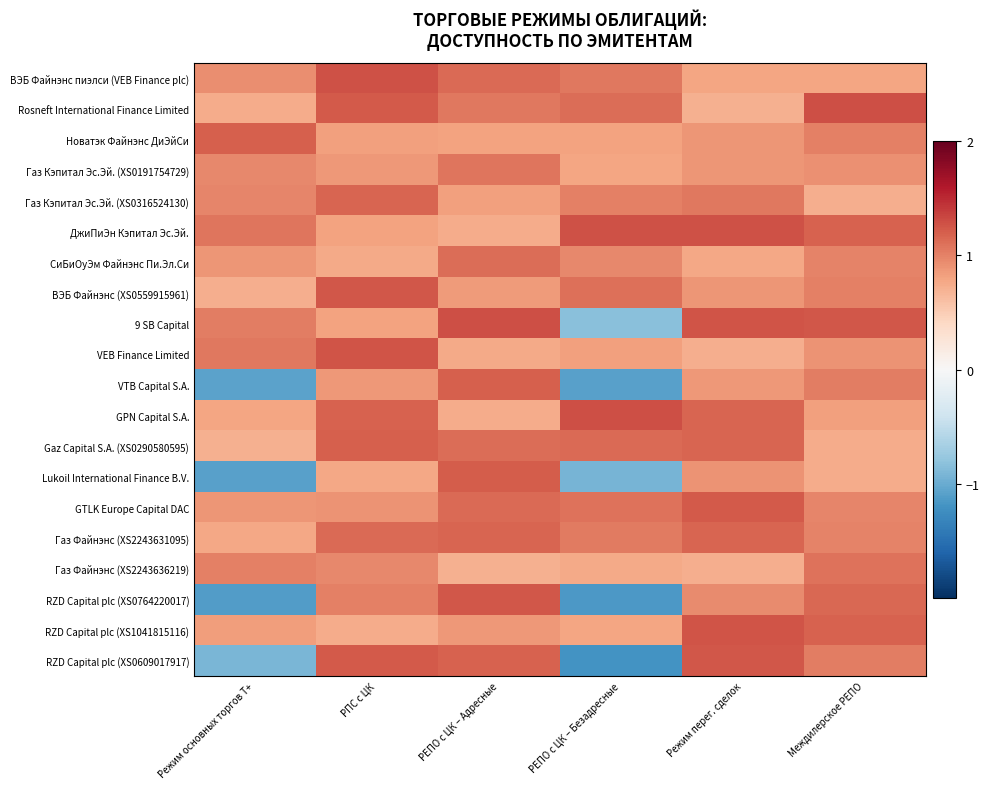

Reading left to right, transcribe all the data shown in this chart.

ВЭБ Файнэнс пиэлси (VEB Finance plc): Режим основных торгов Т+=0.9	РПС с ЦК=1.3	РЕПО с ЦК – Адресные=1.1	РЕПО с ЦК – Безадресные=1.1	Режим перег. сделок=0.8	Междилерское РЕПО=0.8
Rosneft International Finance Limited: Режим основных торгов Т+=0.7	РПС с ЦК=1.2	РЕПО с ЦК – Адресные=1.1	РЕПО с ЦК – Безадресные=1.1	Режим перег. сделок=0.7	Междилерское РЕПО=1.3
Новатэк Файнэнс ДиЭйСи: Режим основных торгов Т+=1.2	РПС с ЦК=0.8	РЕПО с ЦК – Адресные=0.8	РЕПО с ЦК – Безадресные=0.8	Режим перег. сделок=0.9	Междилерское РЕПО=1.0
Газ Кэпитал Эс.Эй. (XS0191754729): Режим основных торгов Т+=1.0	РПС с ЦК=0.9	РЕПО с ЦК – Адресные=1.1	РЕПО с ЦК – Безадресные=0.8	Режим перег. сделок=0.9	Междилерское РЕПО=0.9
Газ Кэпитал Эс.Эй. (XS0316524130): Режим основных торгов Т+=1.0	РПС с ЦК=1.2	РЕПО с ЦК – Адресные=0.8	РЕПО с ЦК – Безадресные=1.0	Режим перег. сделок=1.1	Междилерское РЕПО=0.7
ДжиПиЭн Кэпитал Эс.Эй.: Режим основных торгов Т+=1.1	РПС с ЦК=0.8	РЕПО с ЦК – Адресные=0.7	РЕПО с ЦК – Безадресные=1.3	Режим перег. сделок=1.3	Междилерское РЕПО=1.2
СиБиОуЭм Файнэнс Пи.Эл.Си: Режим основных торгов Т+=0.9	РПС с ЦК=0.8	РЕПО с ЦК – Адресные=1.1	РЕПО с ЦК – Безадресные=1.0	Режим перег. сделок=0.8	Междилерское РЕПО=1.0
ВЭБ Файнэнс (XS0559915961): Режим основных торгов Т+=0.7	РПС с ЦК=1.2	РЕПО с ЦК – Адресные=0.9	РЕПО с ЦК – Безадресные=1.1	Режим перег. сделок=0.9	Междилерское РЕПО=1.0
9 SB Capital: Режим основных торгов Т+=1.0	РПС с ЦК=0.8	РЕПО с ЦК – Адресные=1.3	РЕПО с ЦК – Безадресные=-0.8	Режим перег. сделок=1.3	Междилерское РЕПО=1.2
VEB Finance Limited: Режим основных торгов Т+=1.1	РПС с ЦК=1.3	РЕПО с ЦК – Адресные=0.8	РЕПО с ЦК – Безадресные=0.8	Режим перег. сделок=0.7	Междилерское РЕПО=0.9
VTB Capital S.A.: Режим основных торгов Т+=-1.1	РПС с ЦК=0.9	РЕПО с ЦК – Адресные=1.2	РЕПО с ЦК – Безадресные=-1.1	Режим перег. сделок=0.9	Междилерское РЕПО=1.0
GPN Capital S.A.: Режим основных торгов Т+=0.8	РПС с ЦК=1.2	РЕПО с ЦК – Адресные=0.7	РЕПО с ЦК – Безадресные=1.3	Режим перег. сделок=1.2	Междилерское РЕПО=0.8
Gaz Capital S.A. (XS0290580595): Режим основных торгов Т+=0.7	РПС с ЦК=1.2	РЕПО с ЦК – Адресные=1.1	РЕПО с ЦК – Безадресные=1.1	Режим перег. сделок=1.2	Междилерское РЕПО=0.7
Lukoil International Finance B.V.: Режим основных торгов Т+=-1.1	РПС с ЦК=0.8	РЕПО с ЦК – Адресные=1.2	РЕПО с ЦК – Безадресные=-0.9	Режим перег. сделок=0.9	Междилерское РЕПО=0.7
GTLK Europe Capital DAC: Режим основных торгов Т+=0.9	РПС с ЦК=0.9	РЕПО с ЦК – Адресные=1.1	РЕПО с ЦК – Безадресные=1.1	Режим перег. сделок=1.2	Междилерское РЕПО=1.0
Газ Файнэнс (XS2243631095): Режим основных торгов Т+=0.8	РПС с ЦК=1.1	РЕПО с ЦК – Адресные=1.2	РЕПО с ЦК – Безадресные=1.0	Режим перег. сделок=1.2	Междилерское РЕПО=1.0
Газ Файнэнс (XS2243636219): Режим основных торгов Т+=1.0	РПС с ЦК=1.0	РЕПО с ЦК – Адресные=0.7	РЕПО с ЦК – Безадресные=0.8	Режим перег. сделок=0.7	Междилерское РЕПО=1.1
RZD Capital plc (XS0764220017): Режим основных торгов Т+=-1.1	РПС с ЦК=1.0	РЕПО с ЦК – Адресные=1.2	РЕПО с ЦК – Безадресные=-1.2	Режим перег. сделок=0.9	Междилерское РЕПО=1.2
RZD Capital plc (XS1041815116): Режим основных торгов Т+=0.8	РПС с ЦК=0.7	РЕПО с ЦК – Адресные=0.9	РЕПО с ЦК – Безадресные=0.8	Режим перег. сделок=1.3	Междилерское РЕПО=1.2
RZD Capital plc (XS0609017917): Режим основных торгов Т+=-0.9	РПС с ЦК=1.2	РЕПО с ЦК – Адресные=1.2	РЕПО с ЦК – Безадресные=-1.2	Режим перег. сделок=1.2	Междилерское РЕПО=1.0